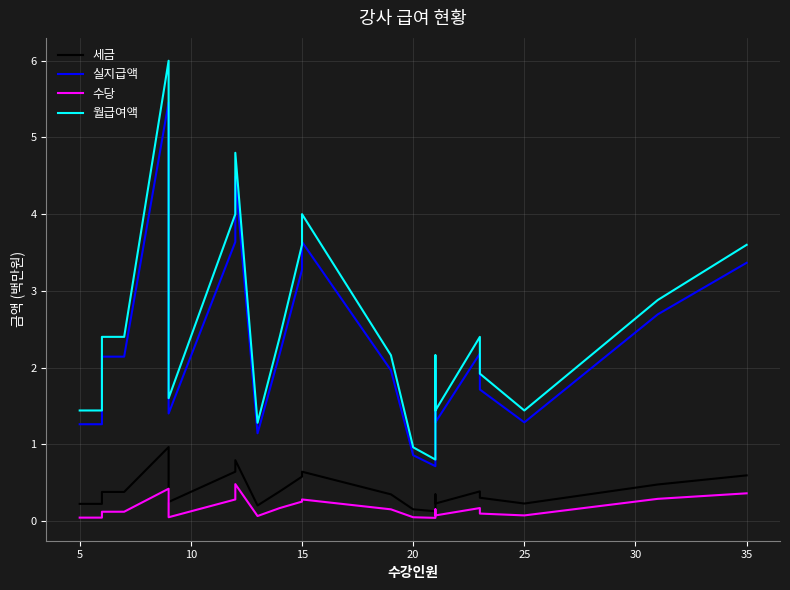

What are all the series names shown in the legend?

세금, 실지급액, 수당, 월급여액